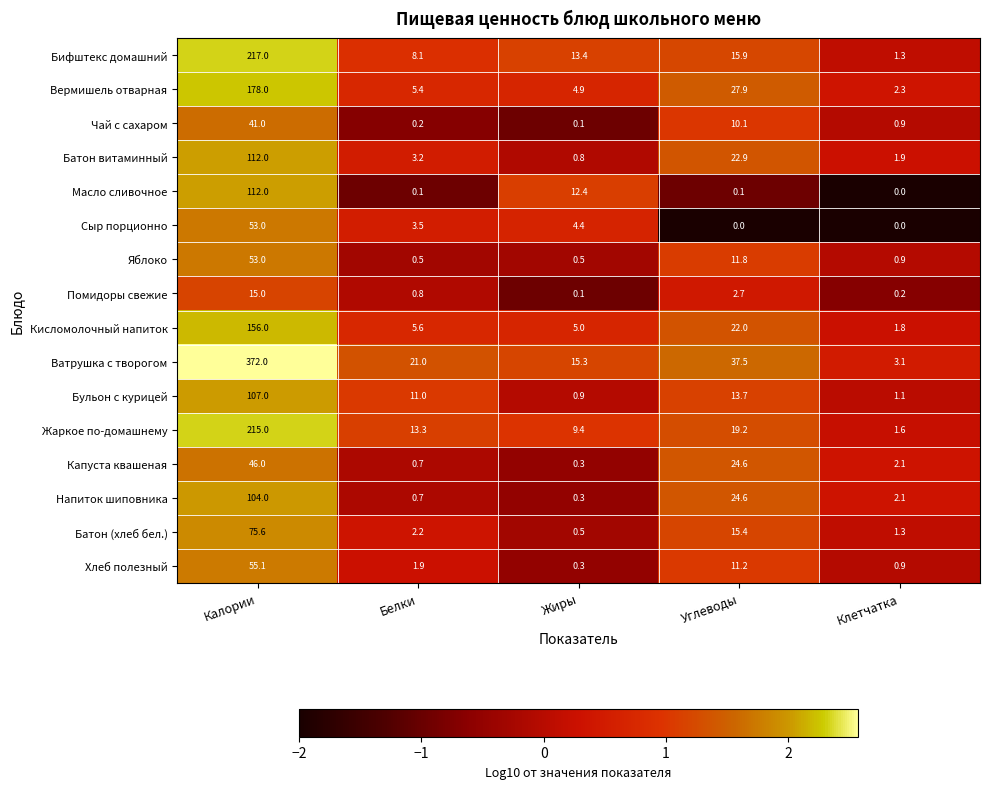

Rank the categories by Бульон с курицей value from lowest to highest.

Жиры, Клетчатка, Белки, Углеводы, Калории